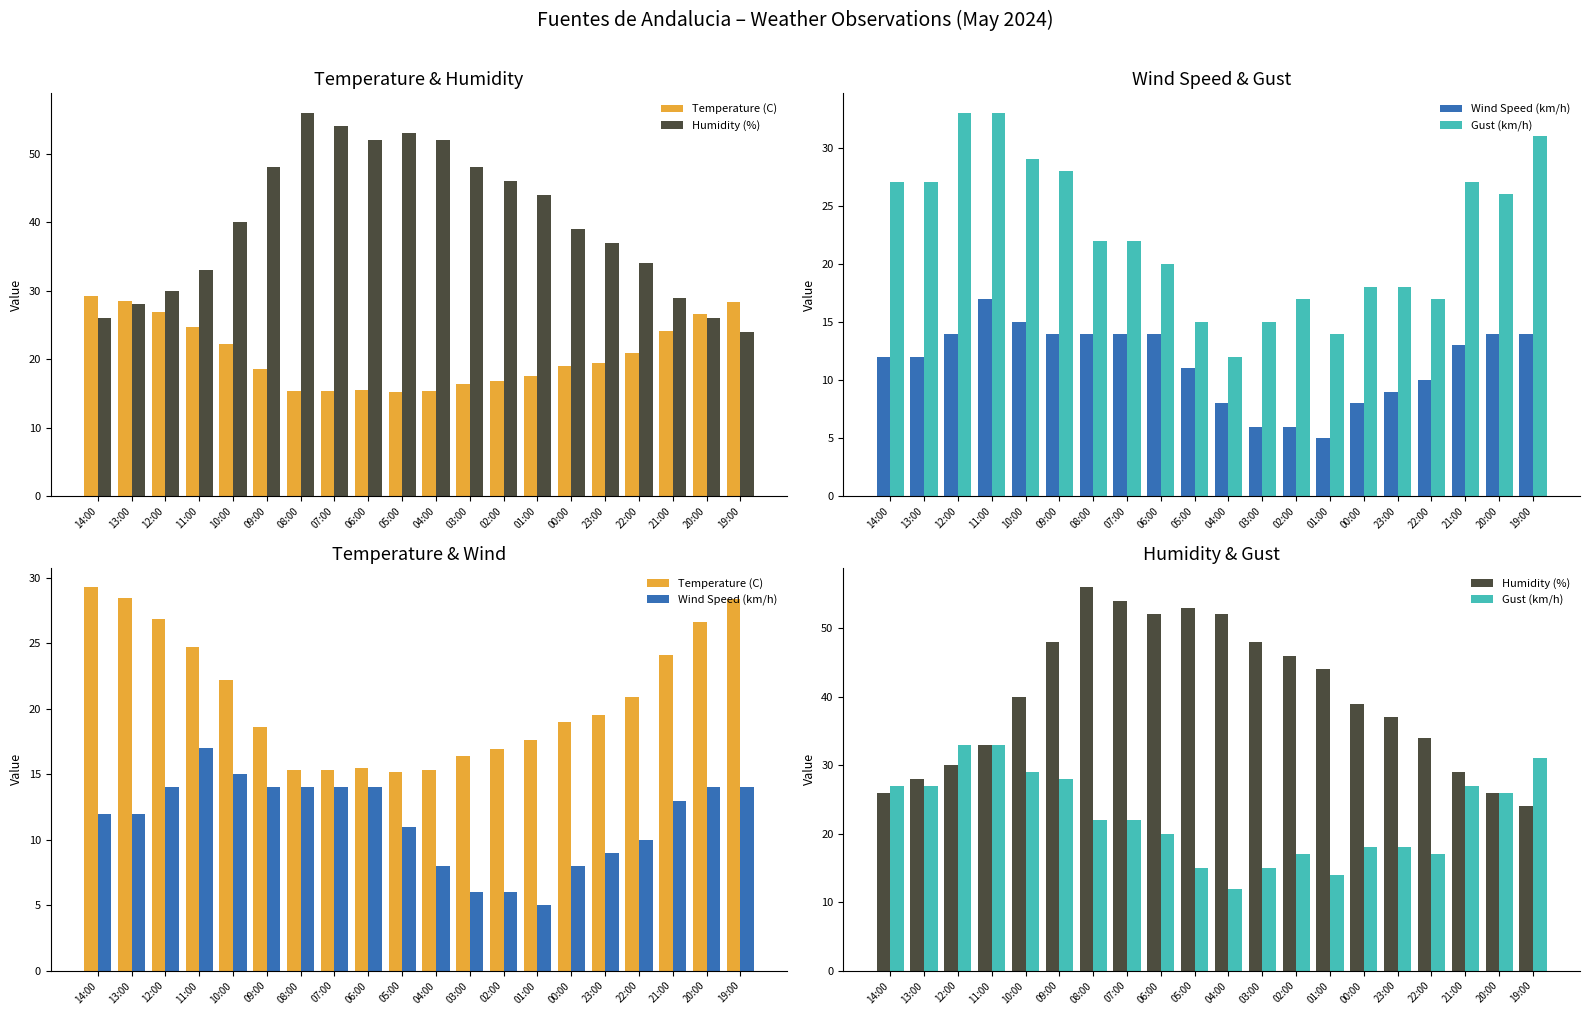

Which label corresponds to the largest value in the chart?

08:00